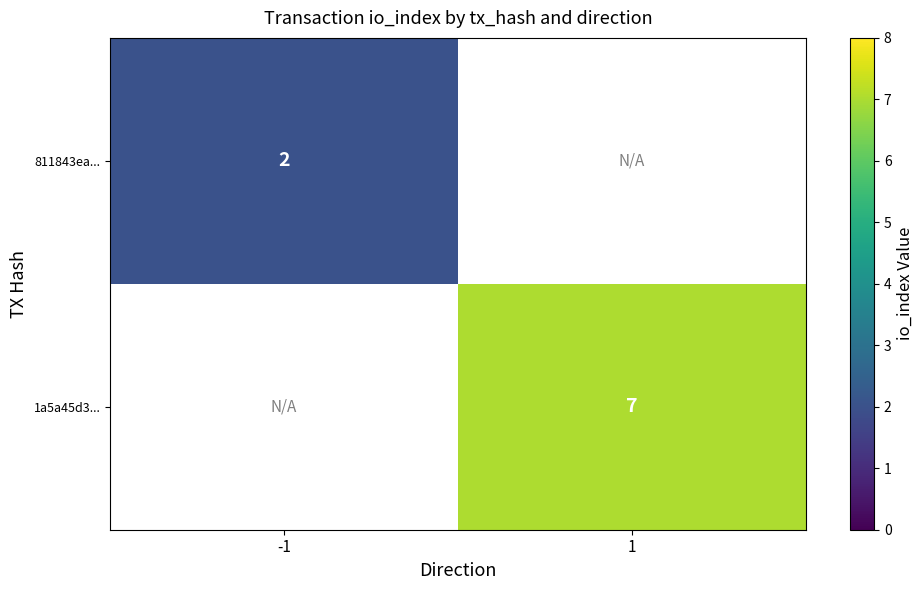

Is it true that 811843ea... equals 2 at -1?

True